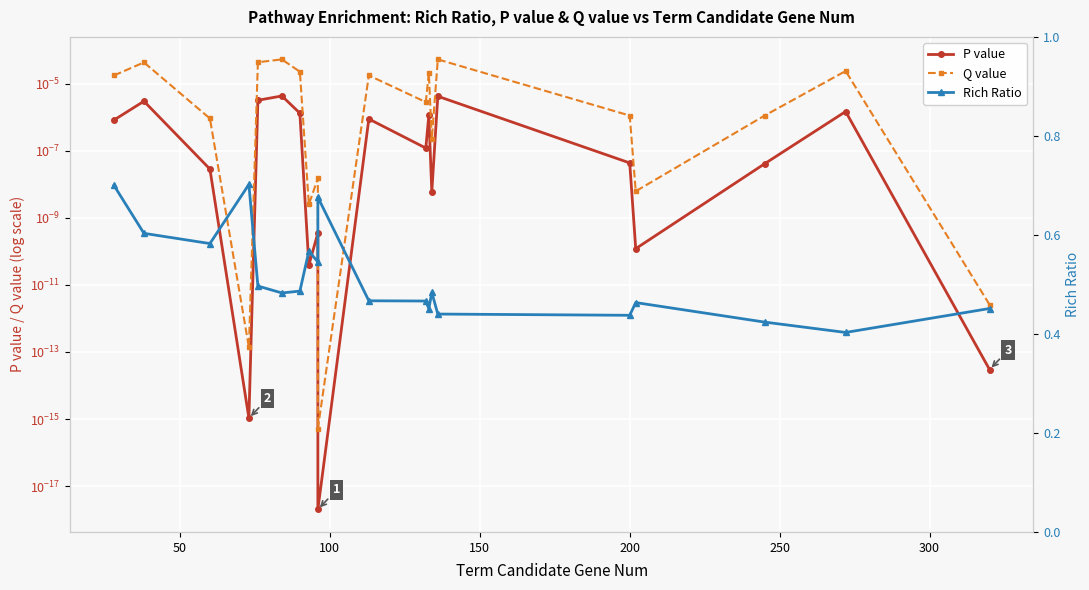

How many lines are shown in the chart?

3